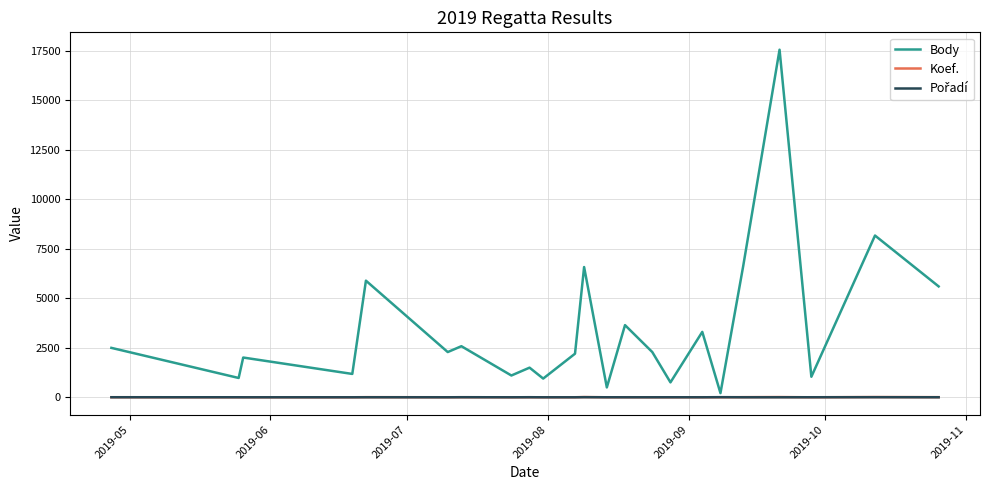

Where does the Body series first go above 2285?

2019-05